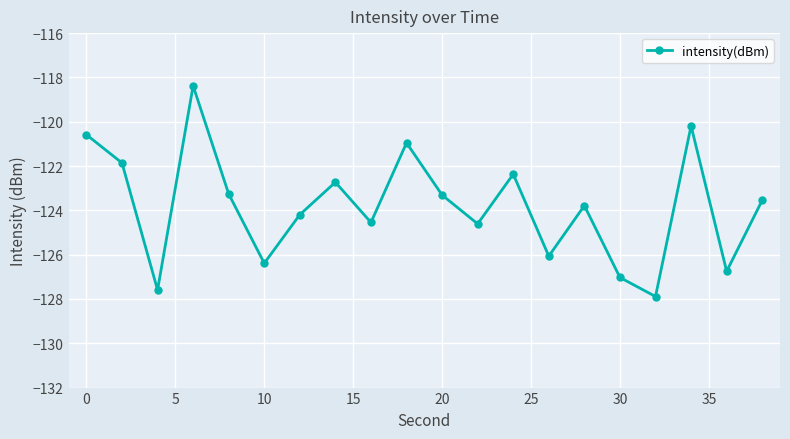

What is the minimum value shown in the chart?

-127.9